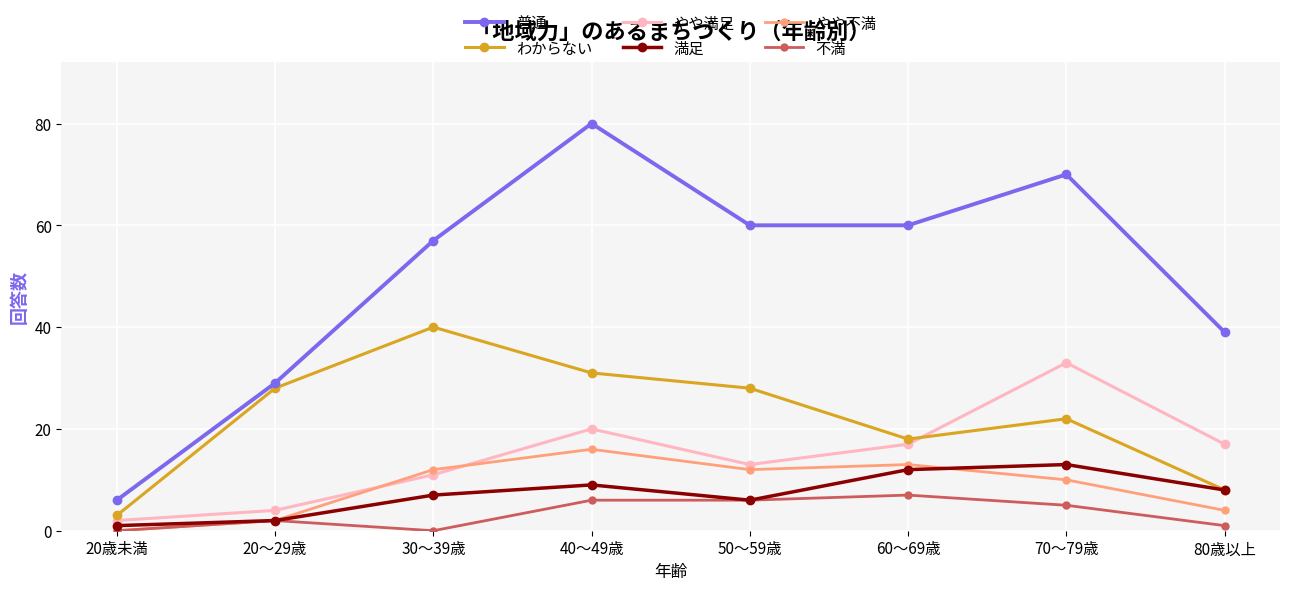

How many times do やや満足 and わからない cross each other?

1